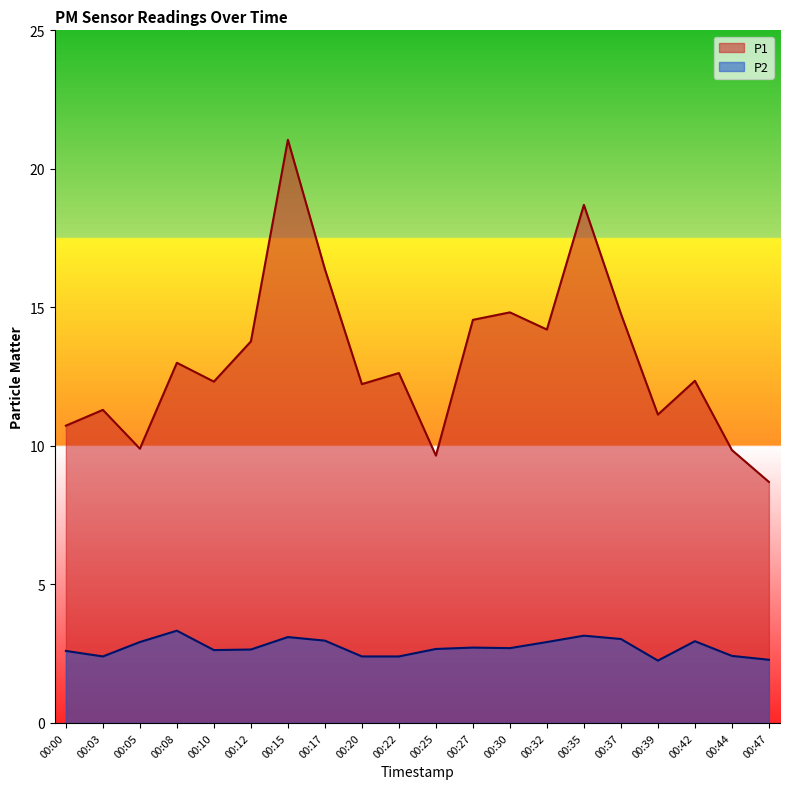

What is the value of the P2 point at the 9th from the left?

2.4